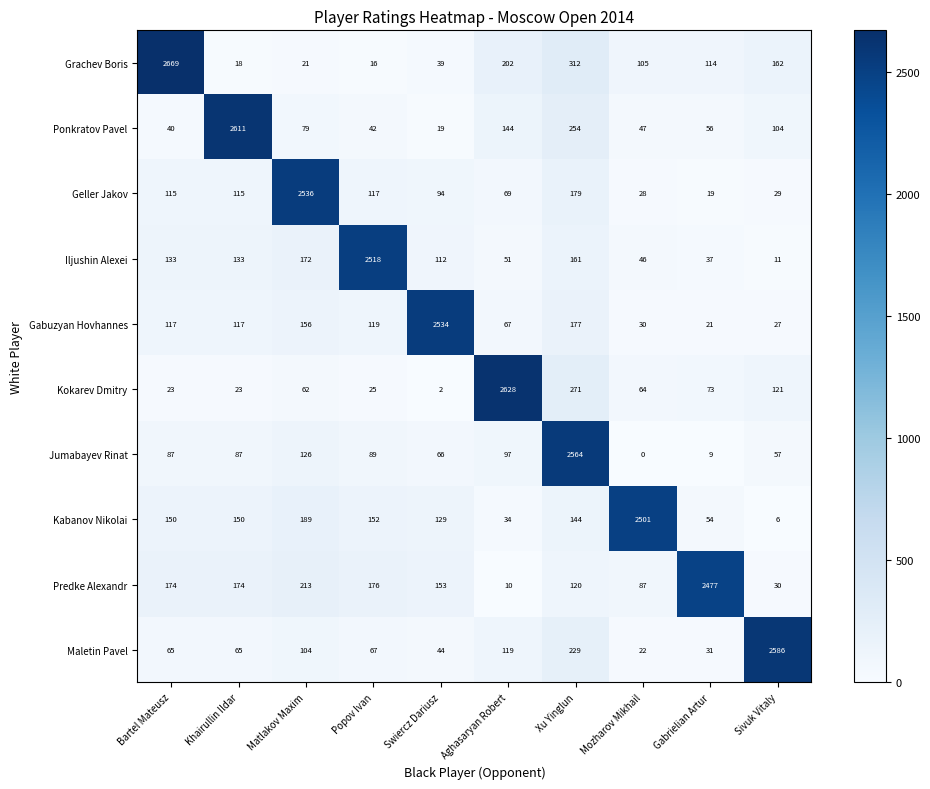

True or false: Predke Alexandr has a value of 153 at Swiercz Dariusz.

True